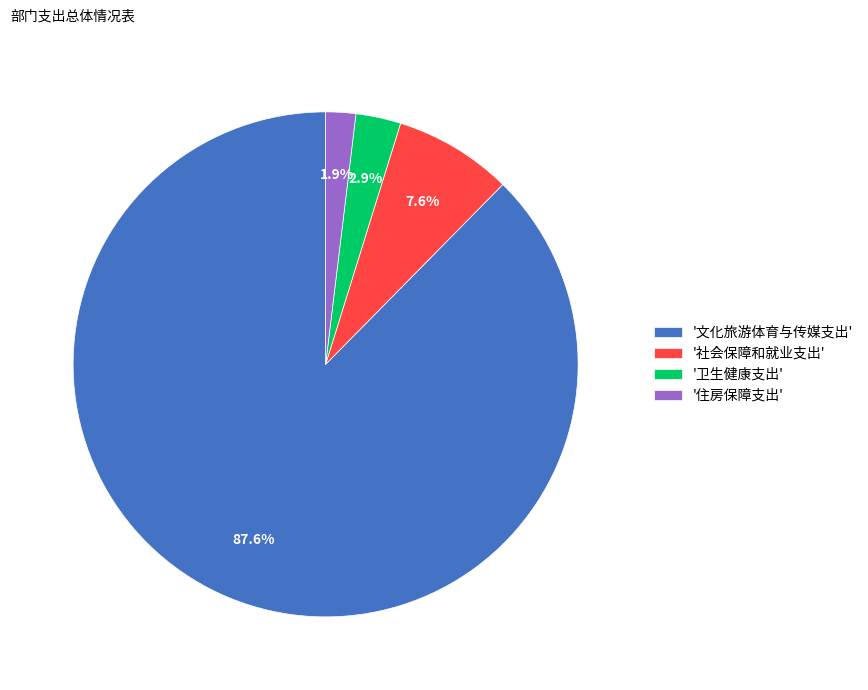

Which slice is the largest?

'文化旅游体育与传媒支出'